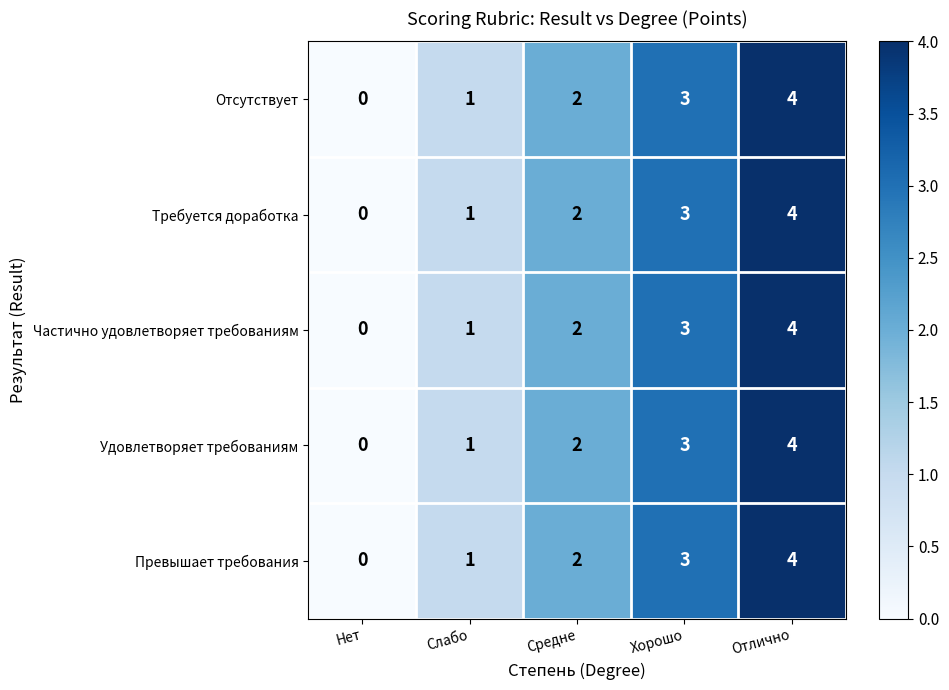

What is the maximum value for Отсутствует?

4